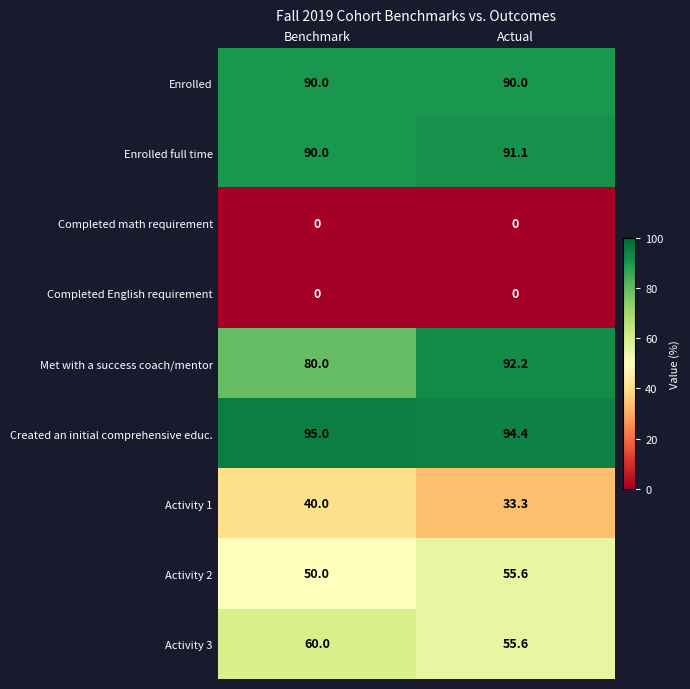

Reading left to right, list all the values displayed in this chart.

Enrolled: 90.0	90.0
Enrolled full time: 90.0	91.1
Completed math requirement: 0.0	0.0
Completed English requirement: 0.0	0.0
Met with a success coach/mentor: 80.0	92.2
Created an initial comprehensive educ.: 95.0	94.4
Activity 1: 40.0	33.3
Activity 2: 50.0	55.6
Activity 3: 60.0	55.6